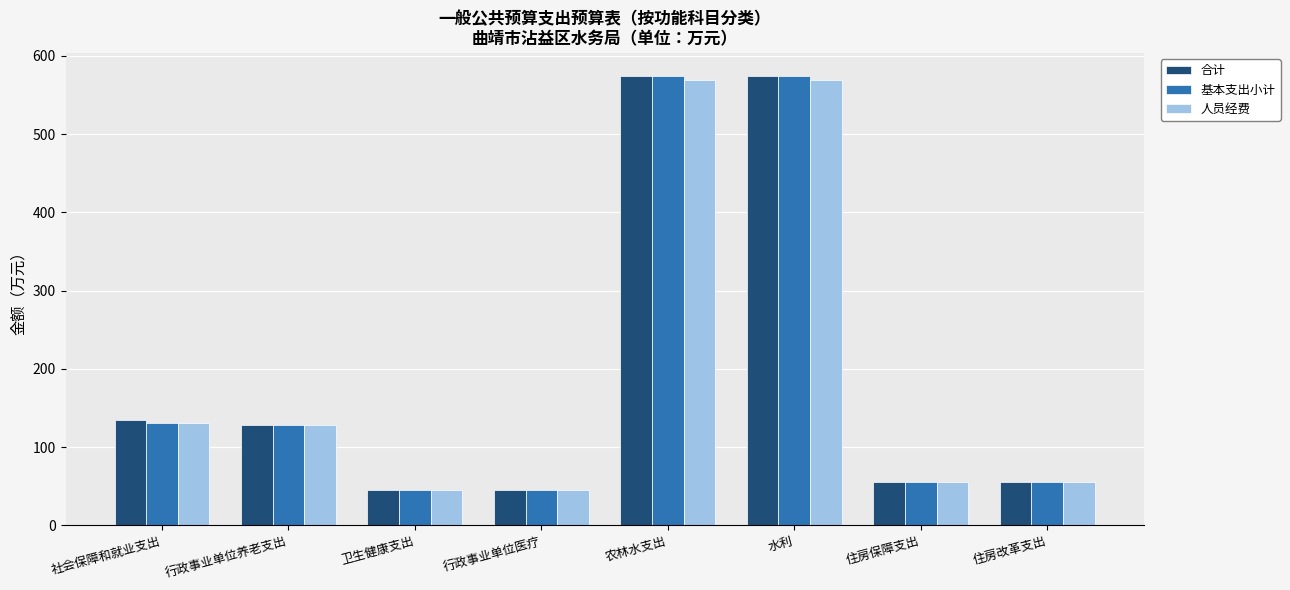

Which series changed the most between 社会保障和就业支出 and 农林水支出?

基本支出小计